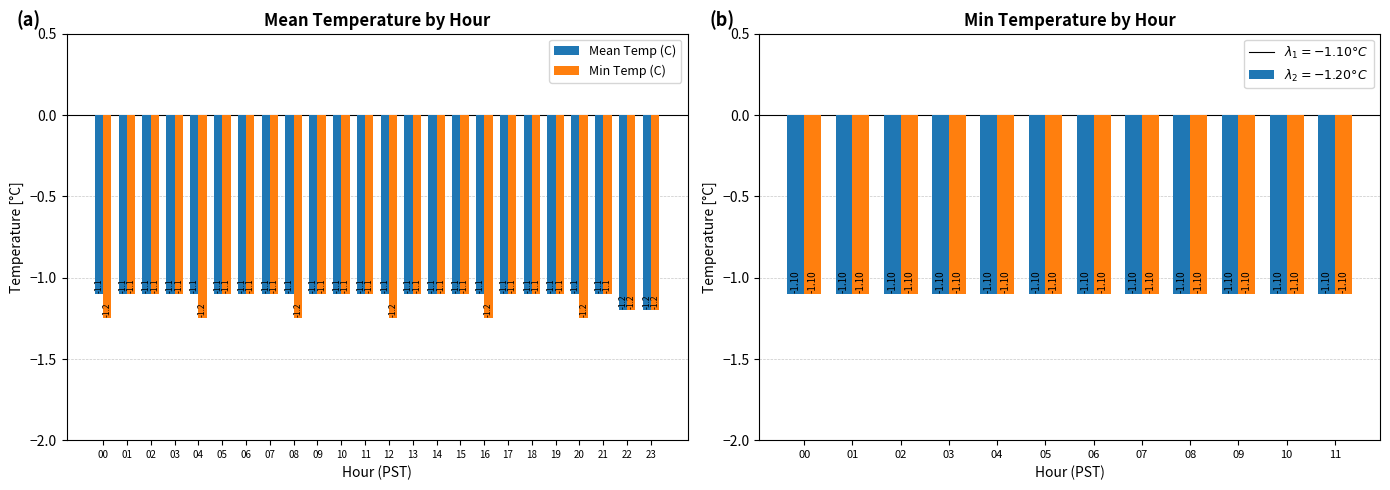

What is the approximate value at 10?

-1.1